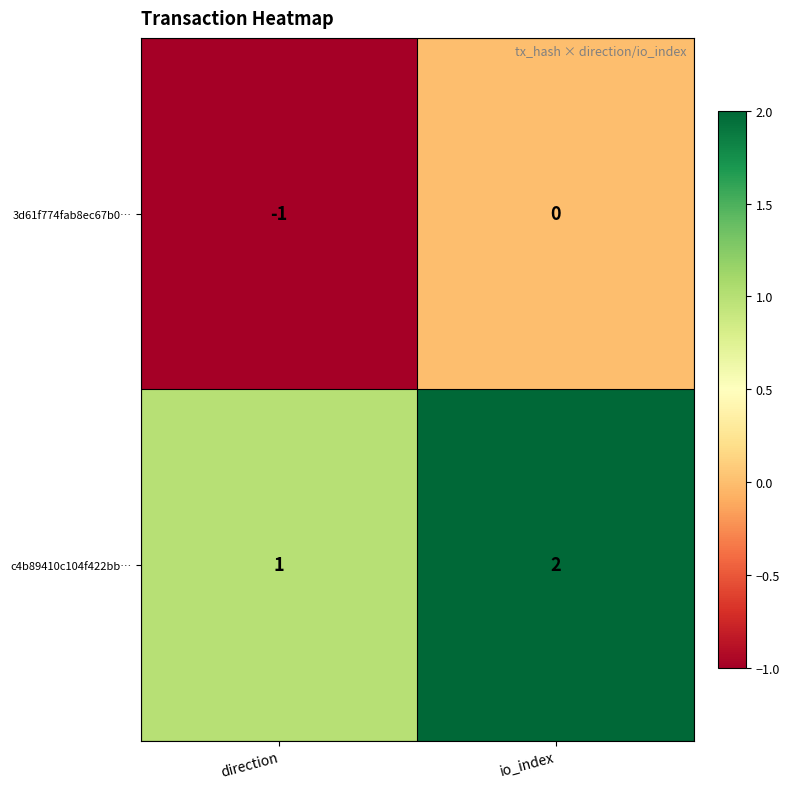

Which series has the largest total across all categories?

c4b89410c104f422bb…